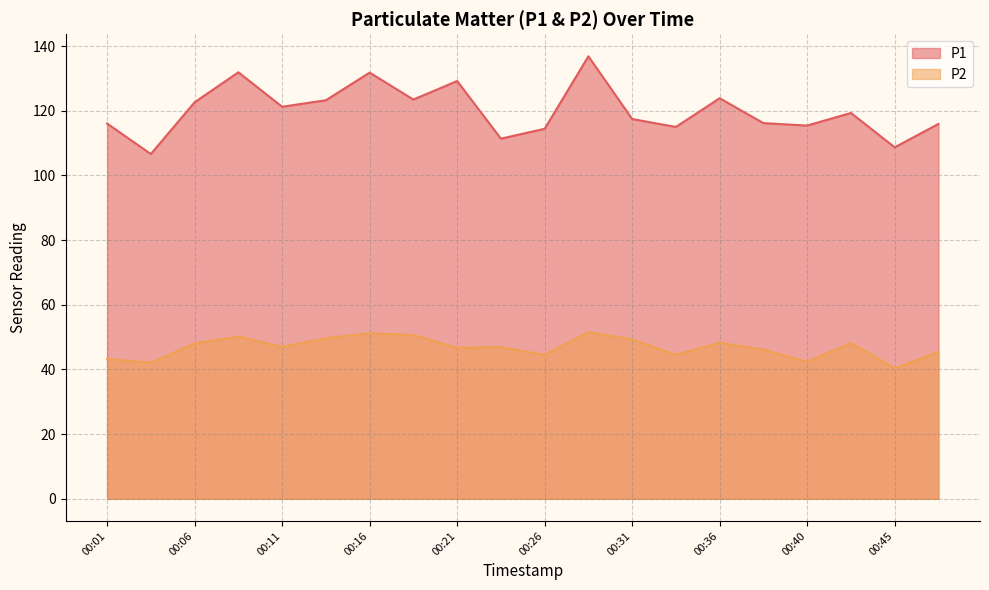

Where is the first local maximum for P2?

00:08